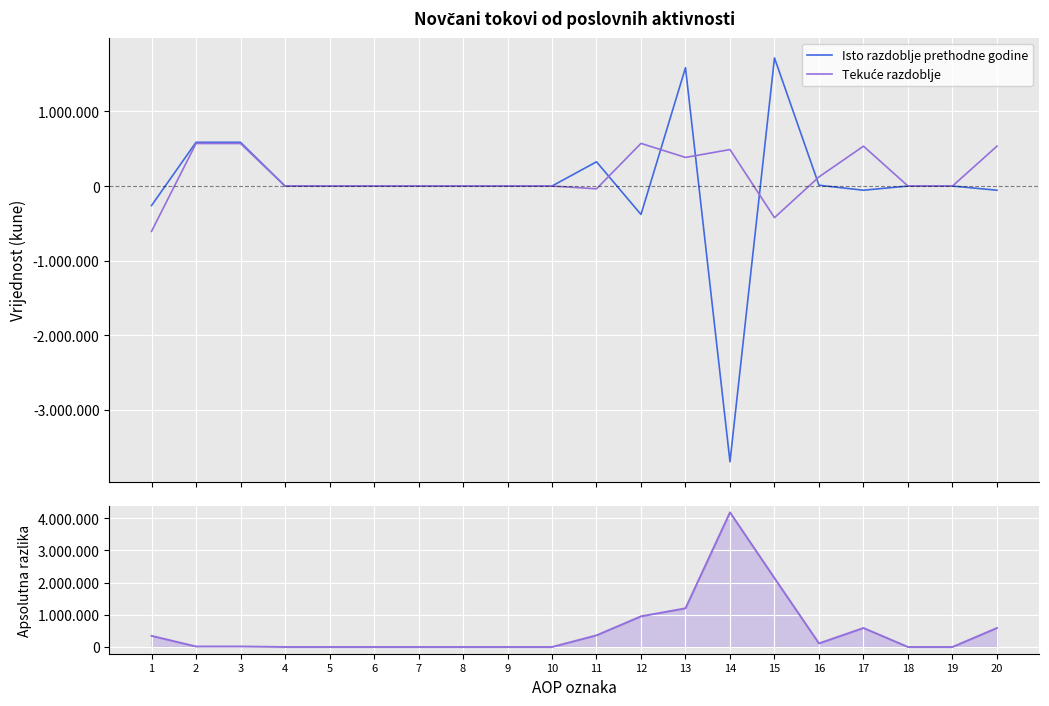

Which series changed the most between 9 and 16?

Tekuće razdoblje